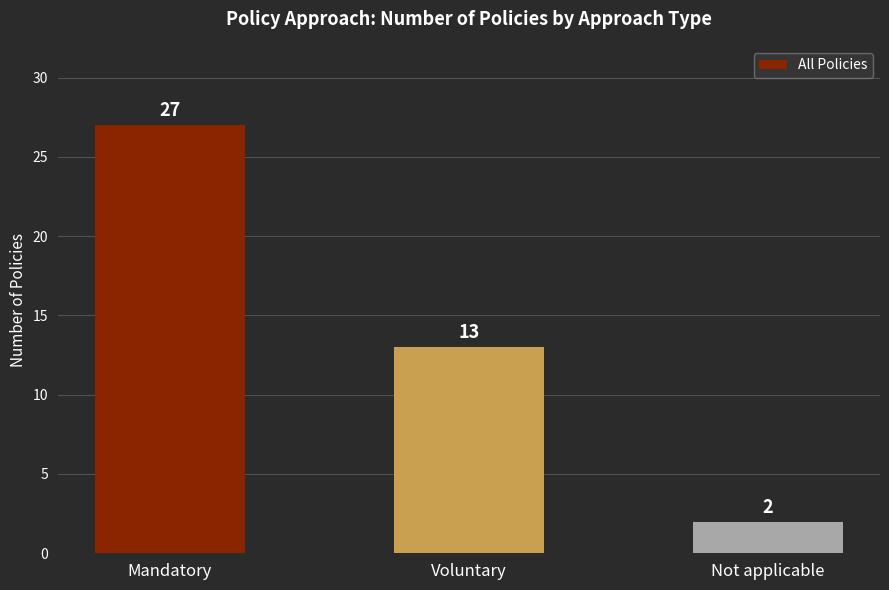

Reading left to right, what are all the values shown in this chart?

Mandatory=27	Voluntary=13	Not applicable=2